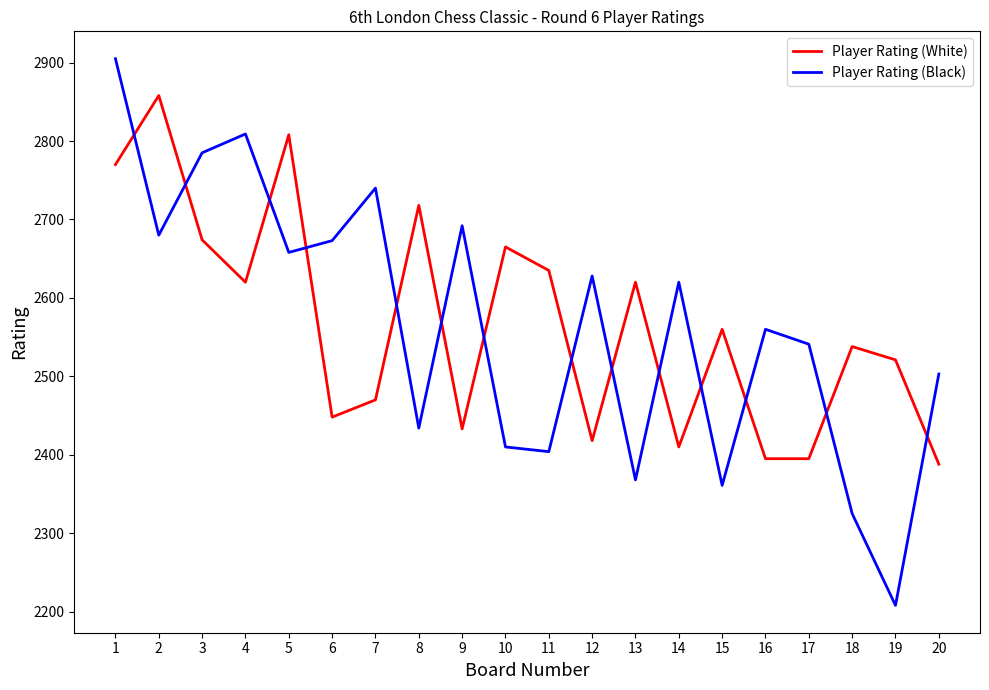

At how many categories does at least one series exceed 2592?

14